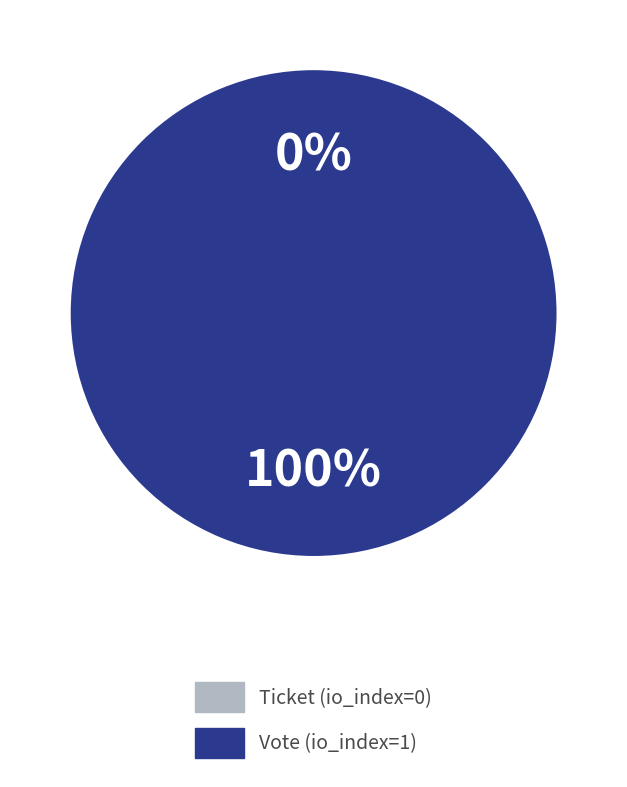

Rank the categories by value from lowest to highest.

Ticket (io_index=0), Vote (io_index=1)